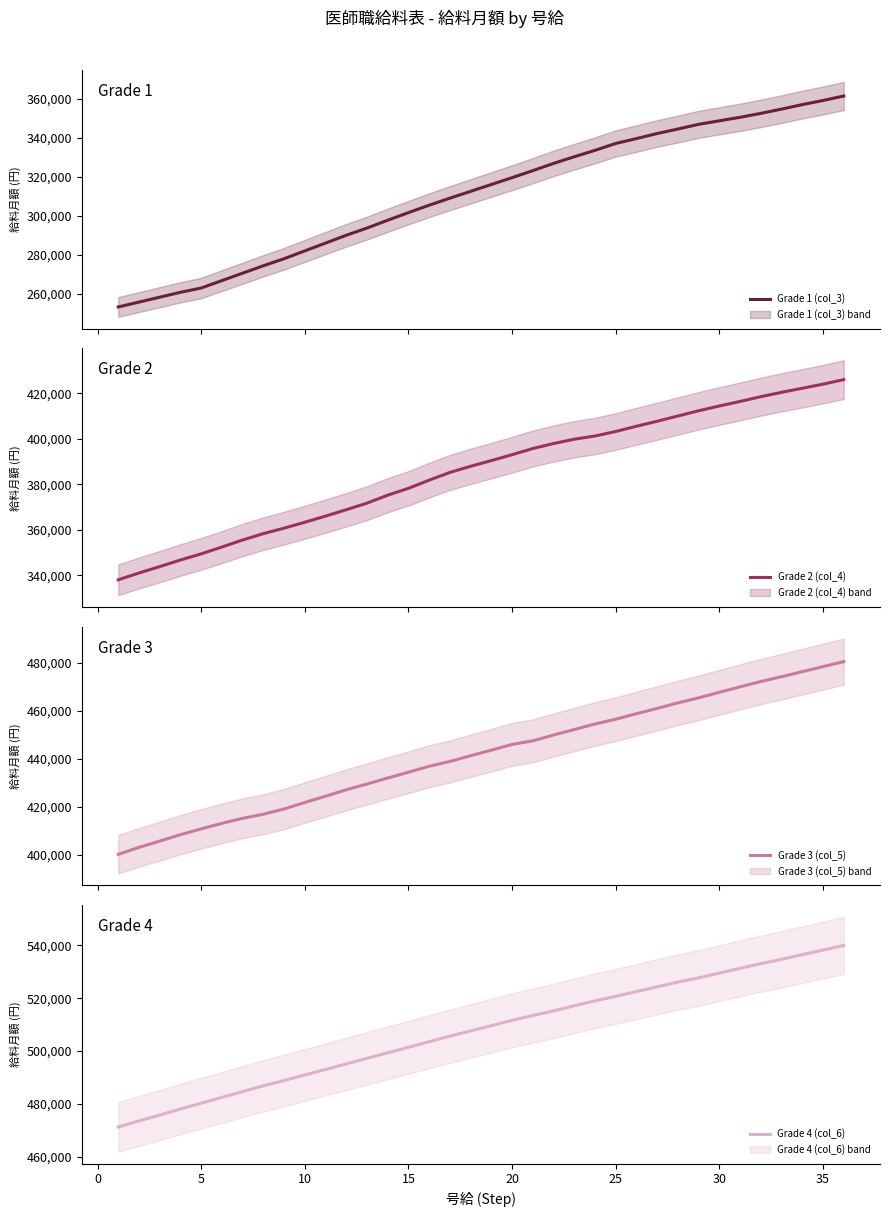

What is the sum of all Grade 4 (col_6) values?

18265300